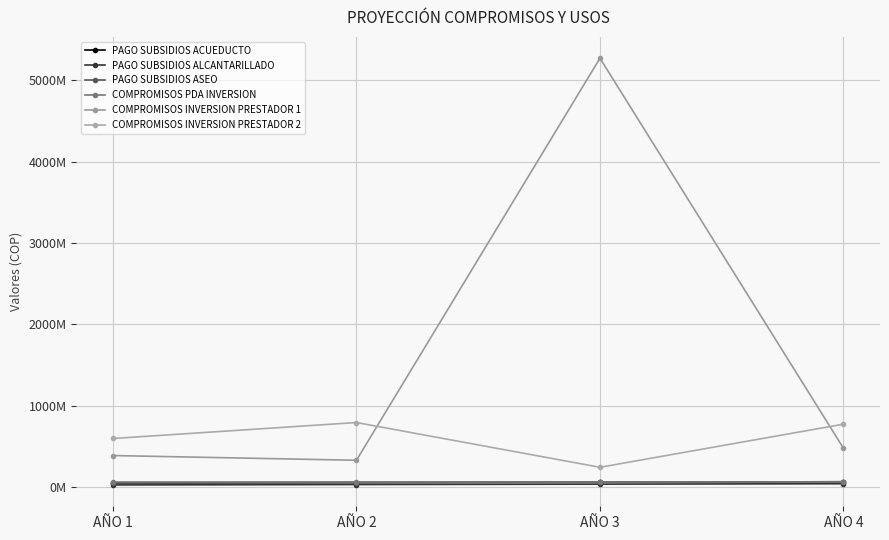

At which label is PAGO SUBSIDIOS ACUEDUCTO closest to 57500000?

AÑO 2